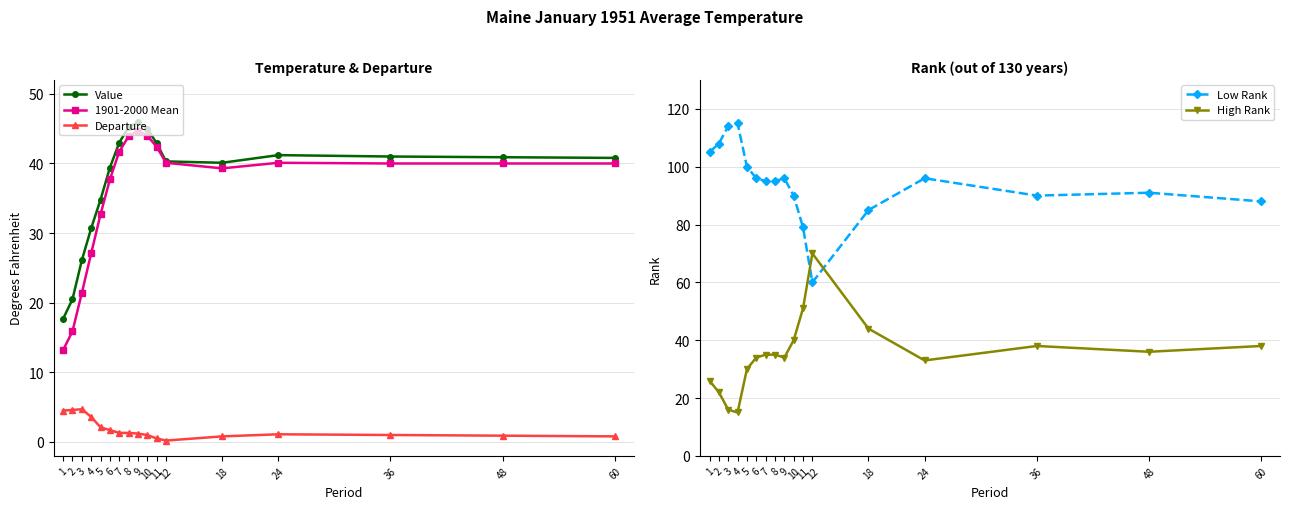

What is the minimum value shown in the chart?

0.2